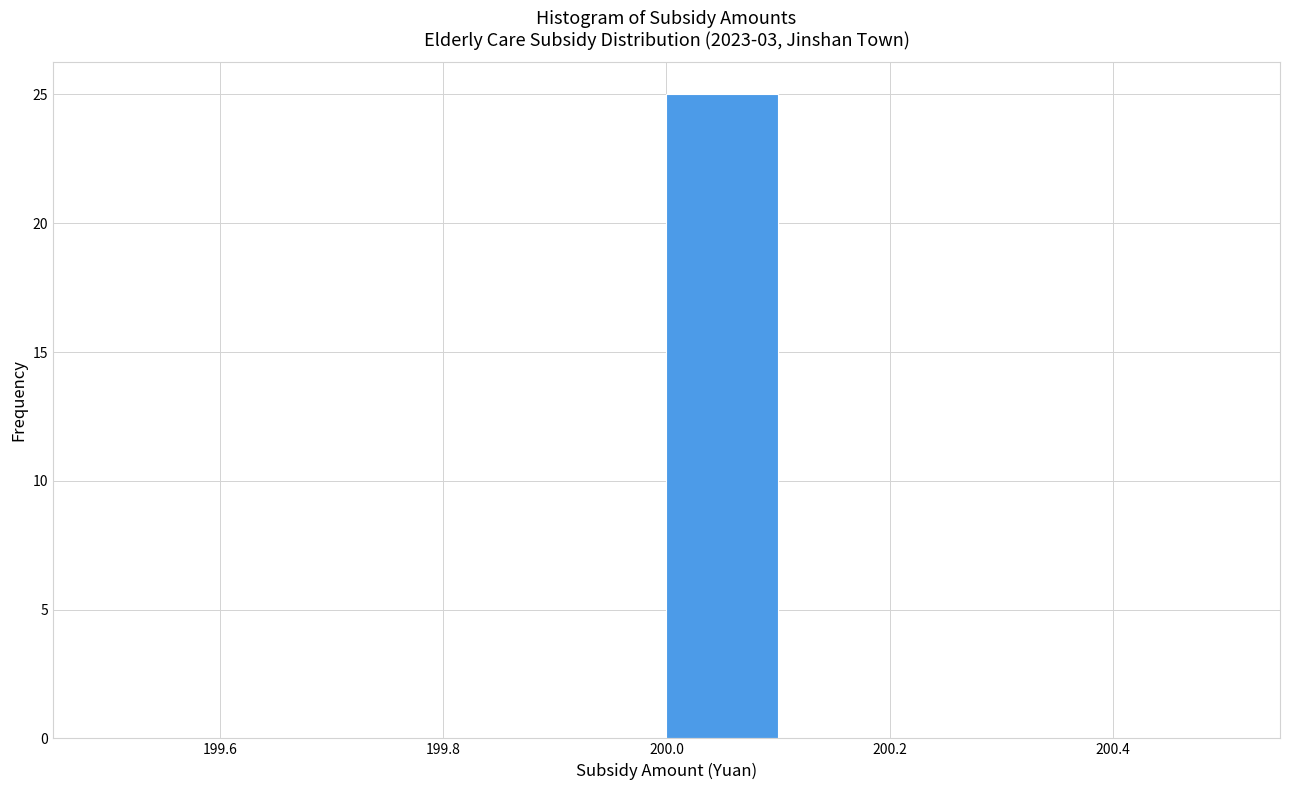

Over which range of the x-axis is the bar tallest?

200.0 to 200.1